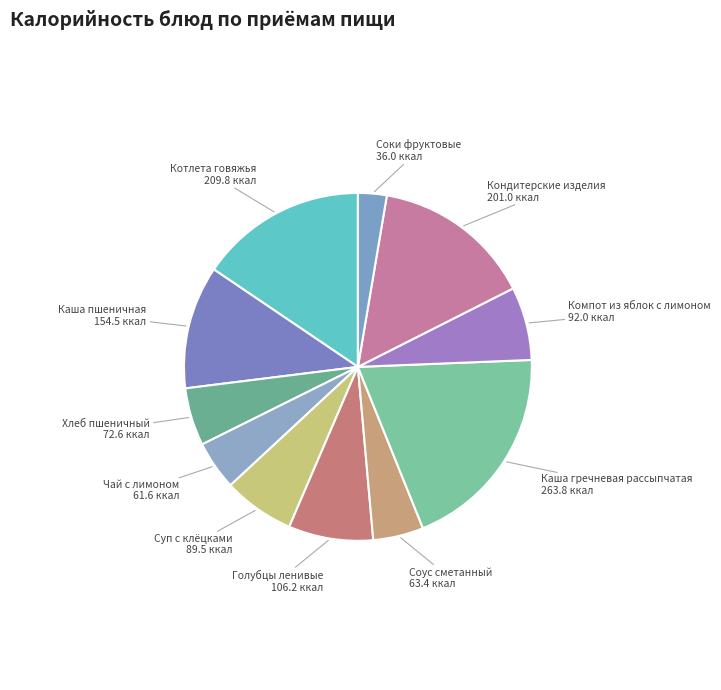

How many slices are in this pie chart?

11